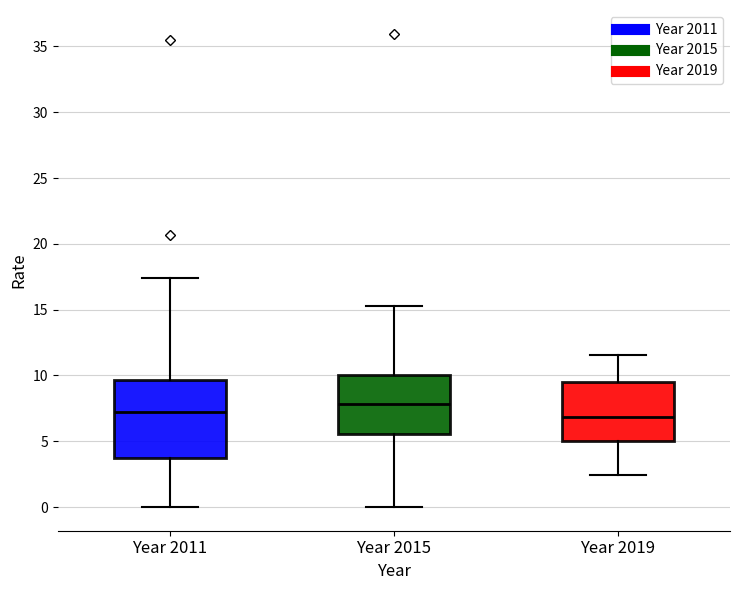

Which box is the tallest, from its lower edge to its upper edge?

Year 2011